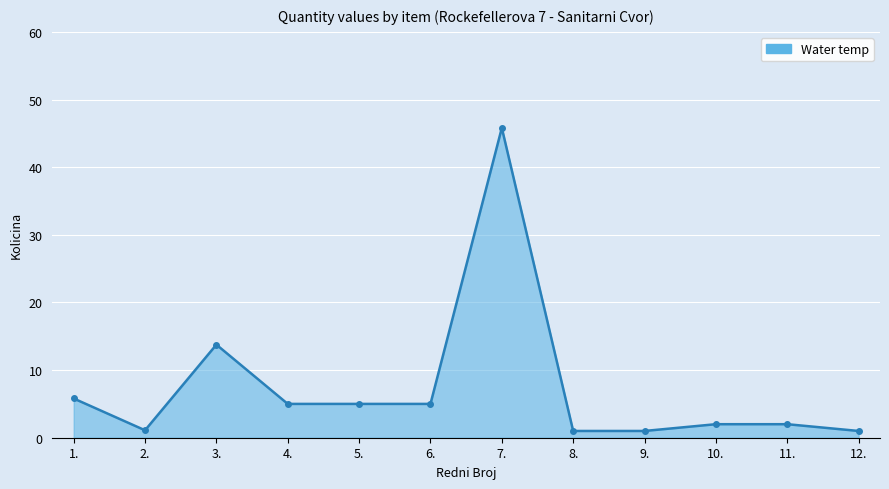

At which label is the value closest to 23?

3.